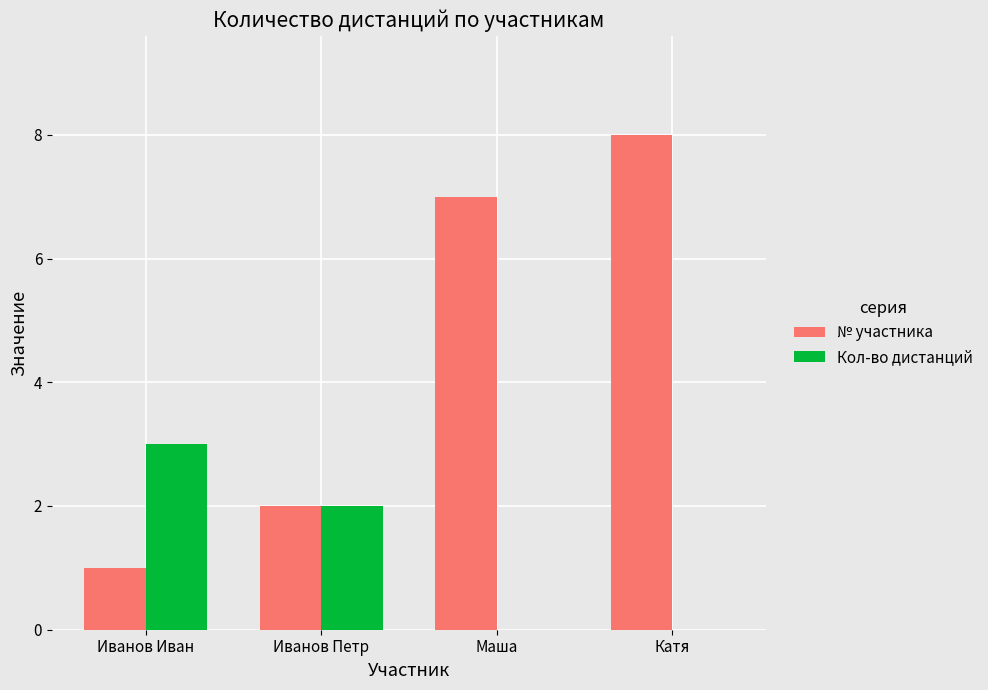

What is the difference between the № участника values at Катя and Маша?

1